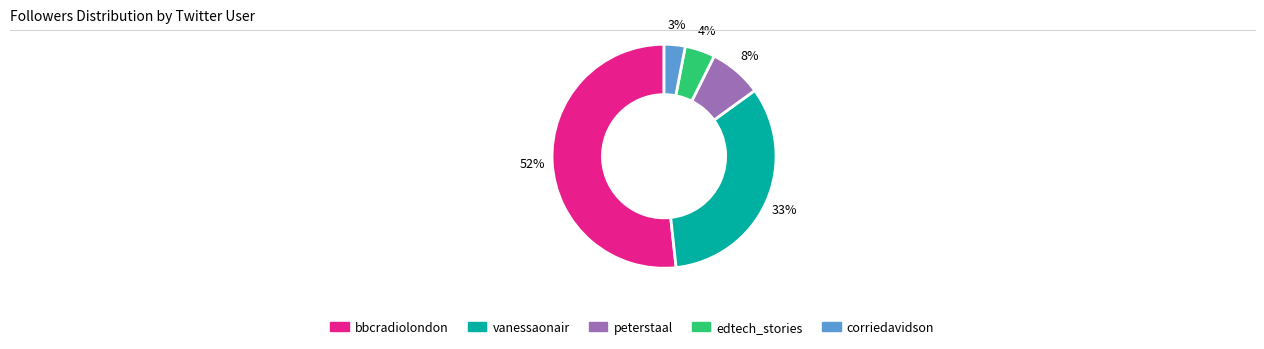

Do bbcradiolondon and corriedavidson together represent more than half of the pie?

Yes